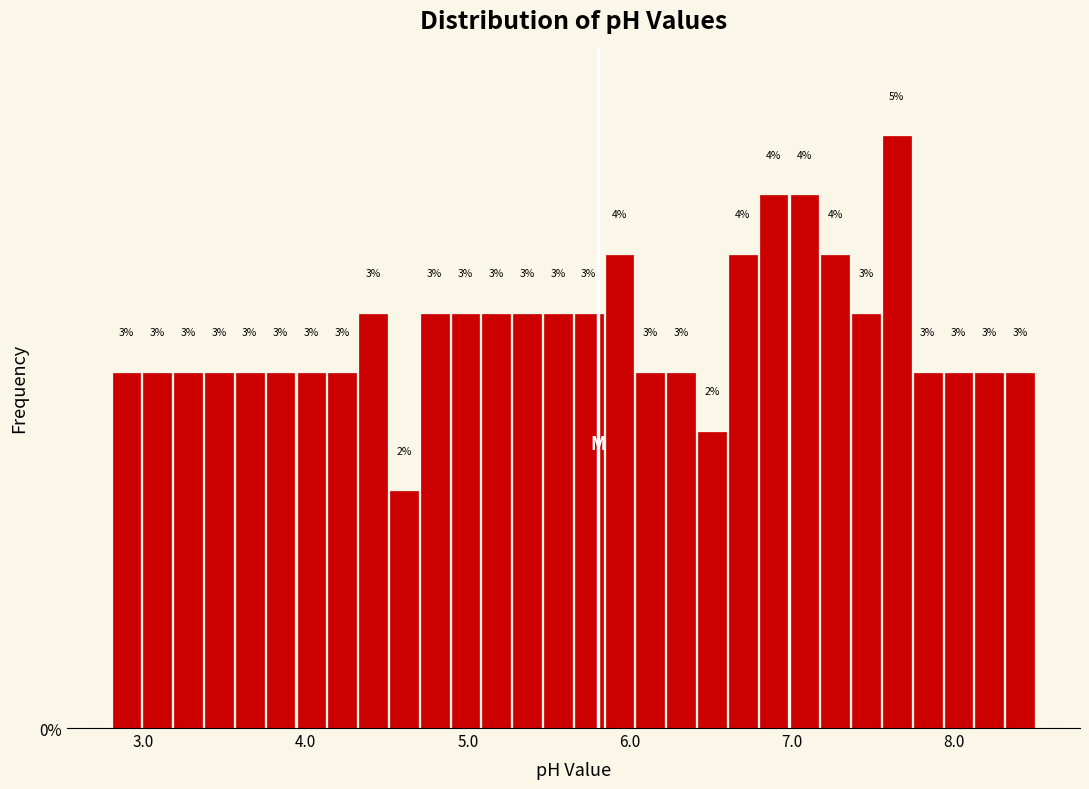

Around what value on the x-axis is the tallest bar? Give the approximate position of its centre, as read against the axis.

7.6